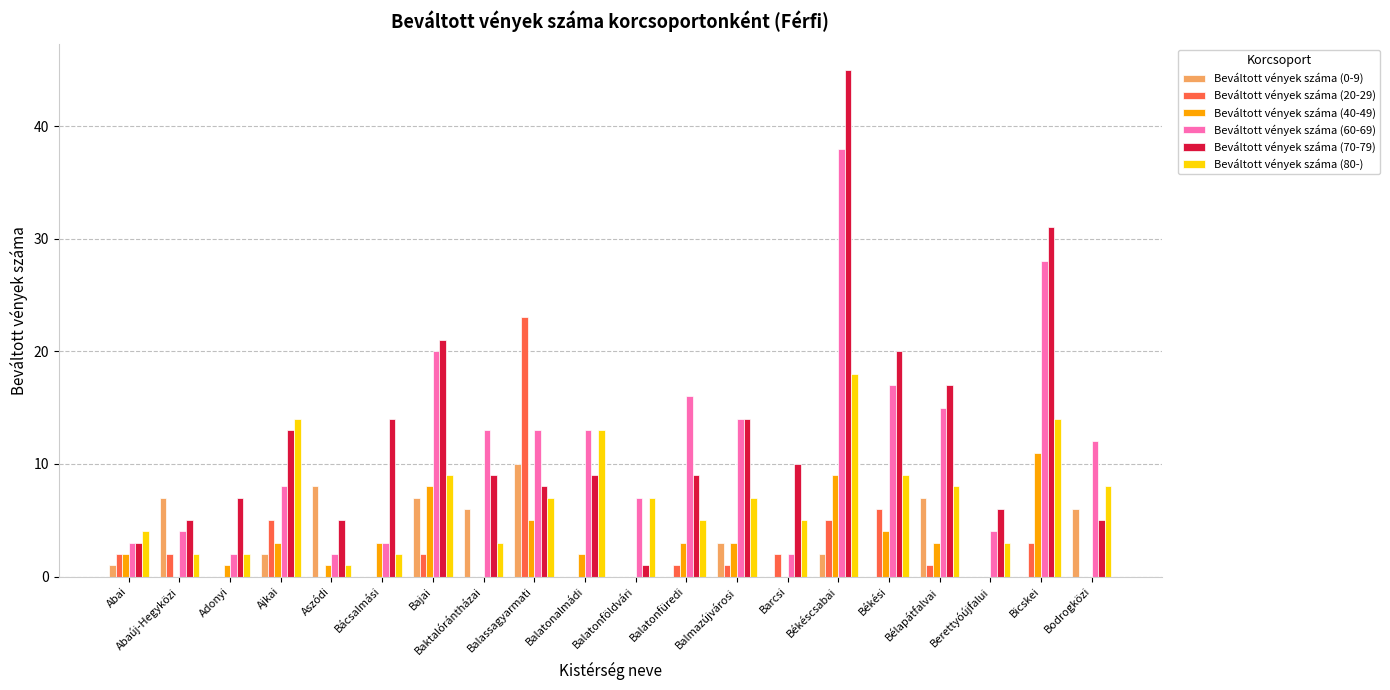

What is the greatest value displayed?

45